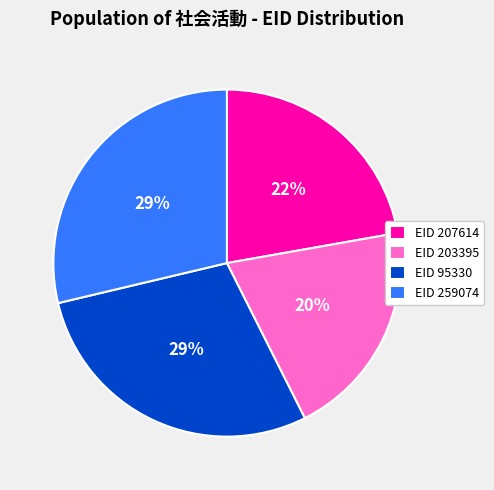

The EID 95330 slice represents 29% of the pie. True or false?

True